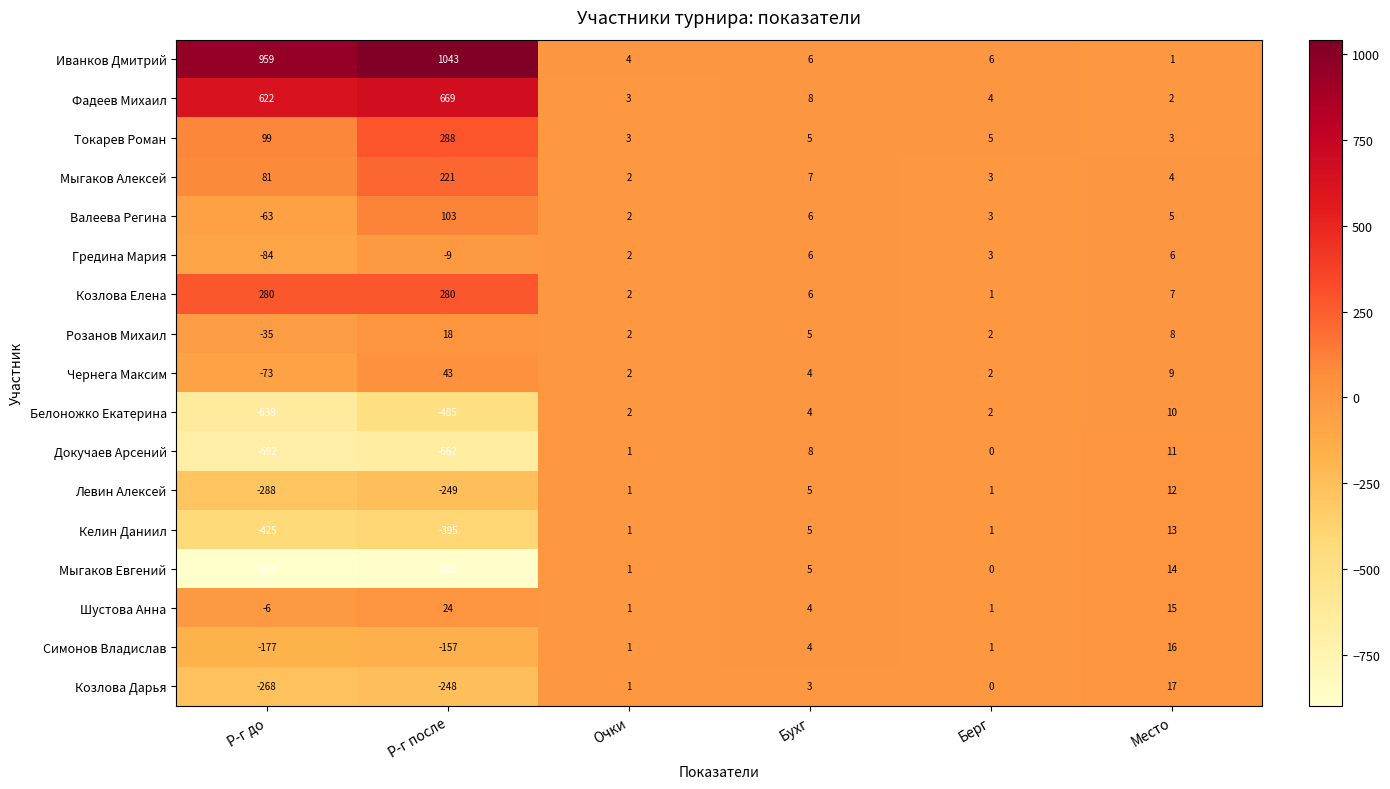

Where does the Козлова Елена series first go above 7?

Р-г до